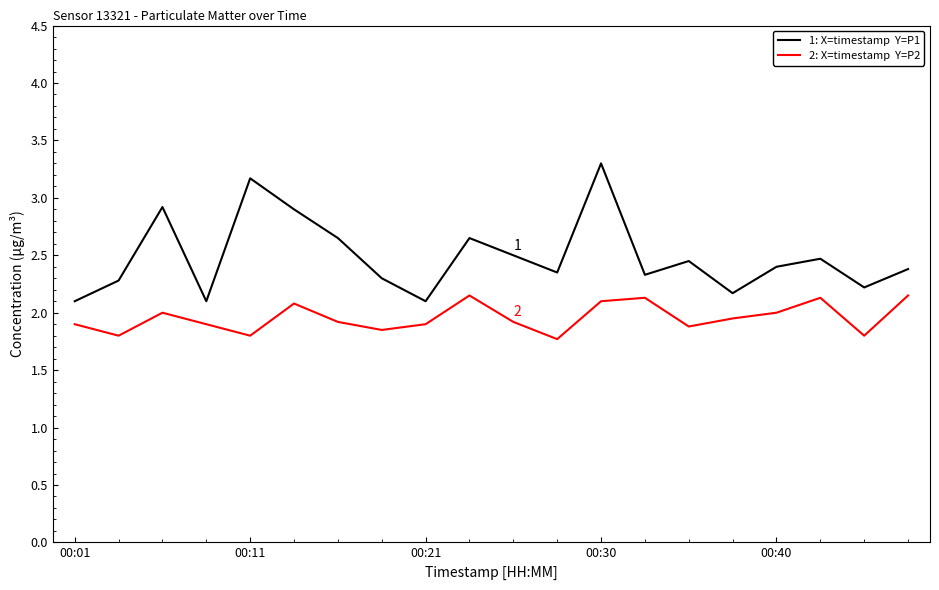

What is the smallest value displayed?

1.8